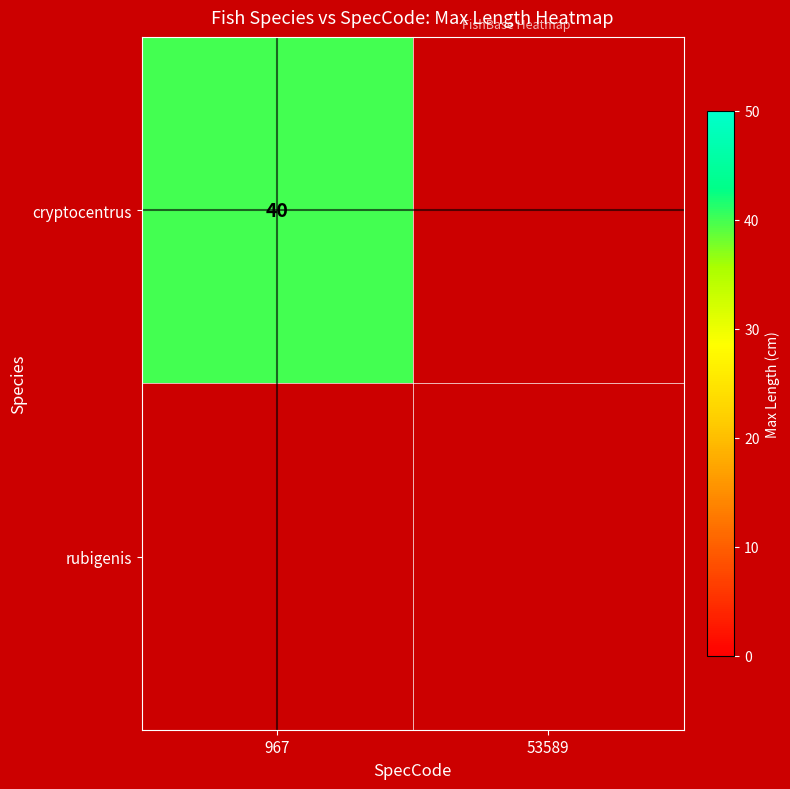

Which has a higher value, cryptocentrus or rubigenis?

cryptocentrus